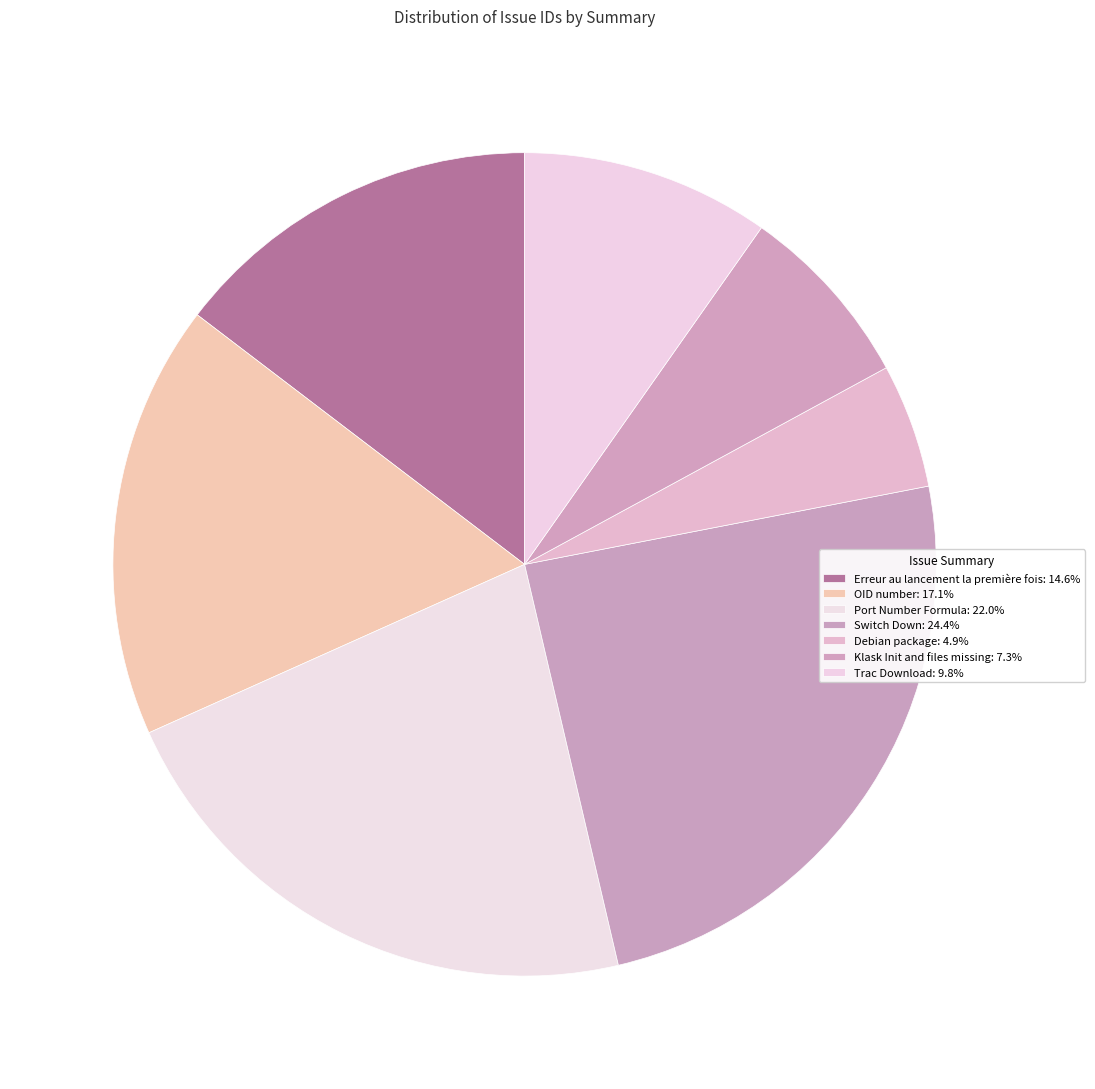

To the nearest percent, what is the combined percentage of Port Number Formula and Erreur au lancement la première fois?

37%